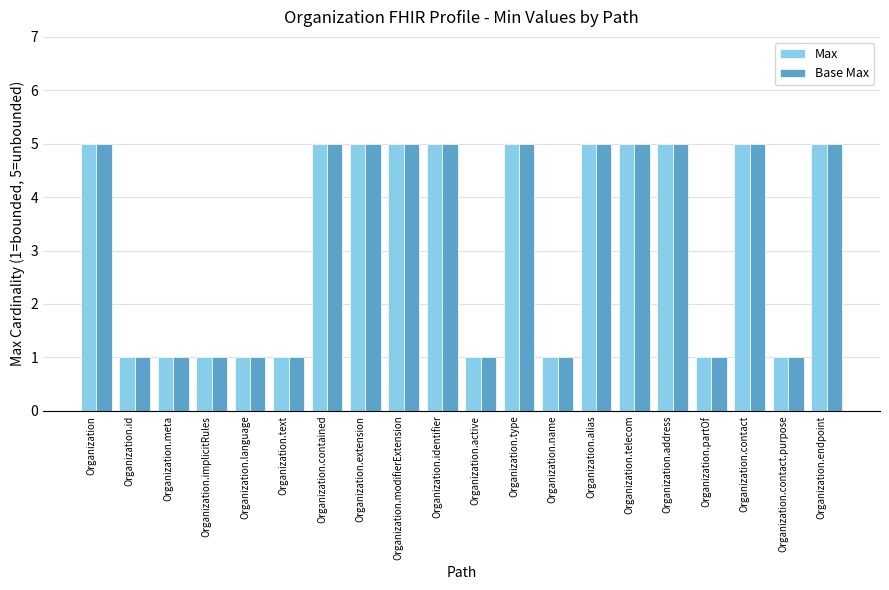

The value of Base Max at Organization.modifierExtension is 2. True or false?

False